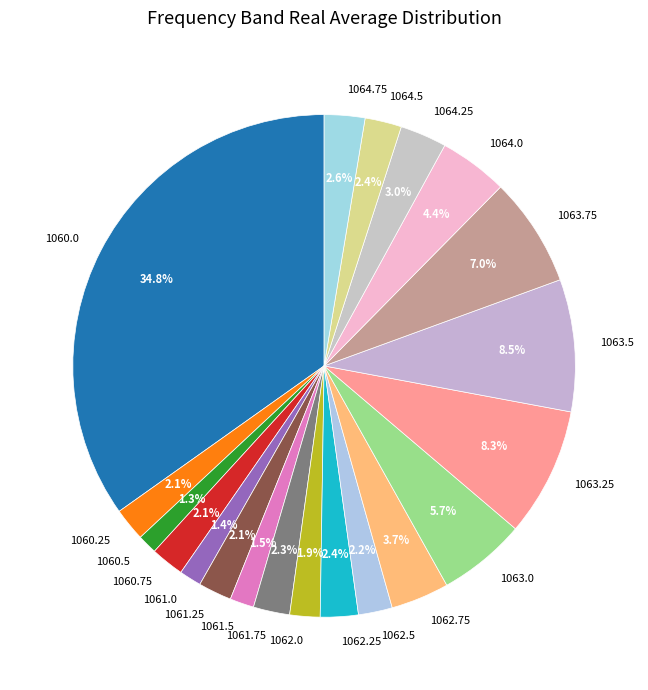

Is there any slice that represents more than half of the pie?

No